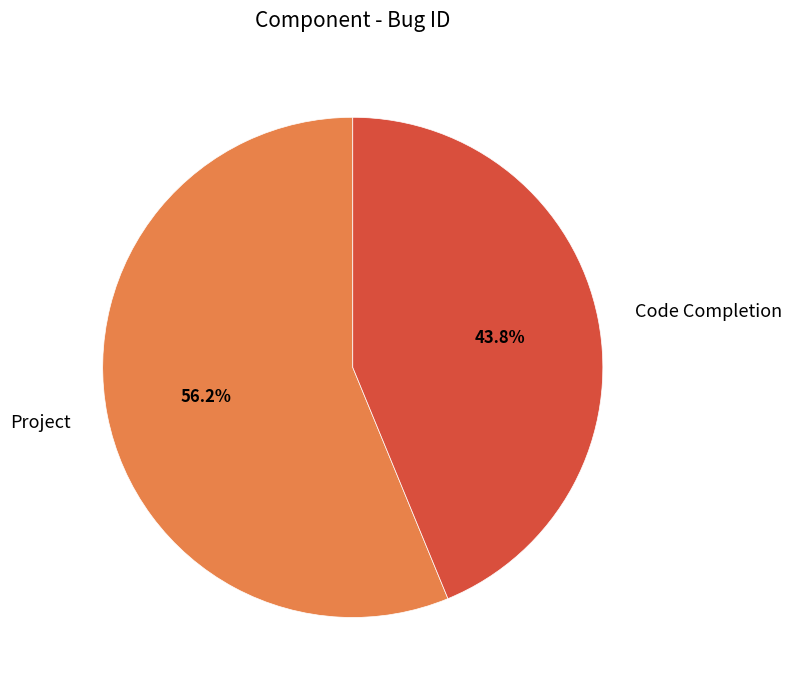

Combined, what portion of the pie is Code Completion and Project?

100.0%